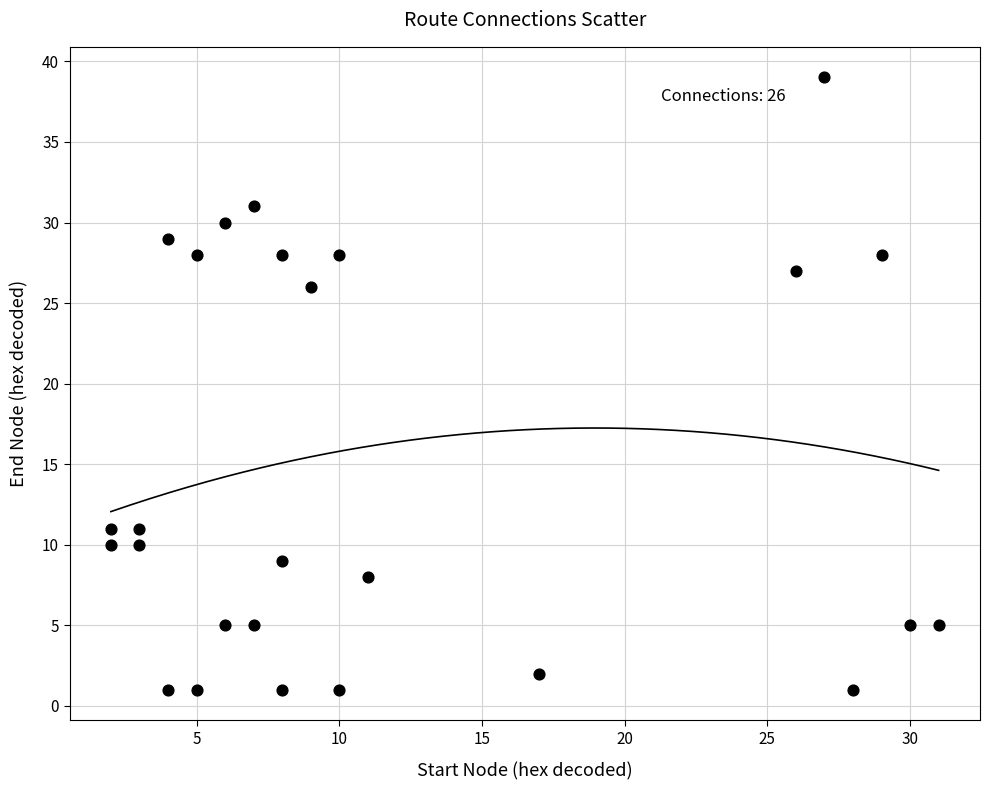

What is the range of Y values (max minus min)?

38